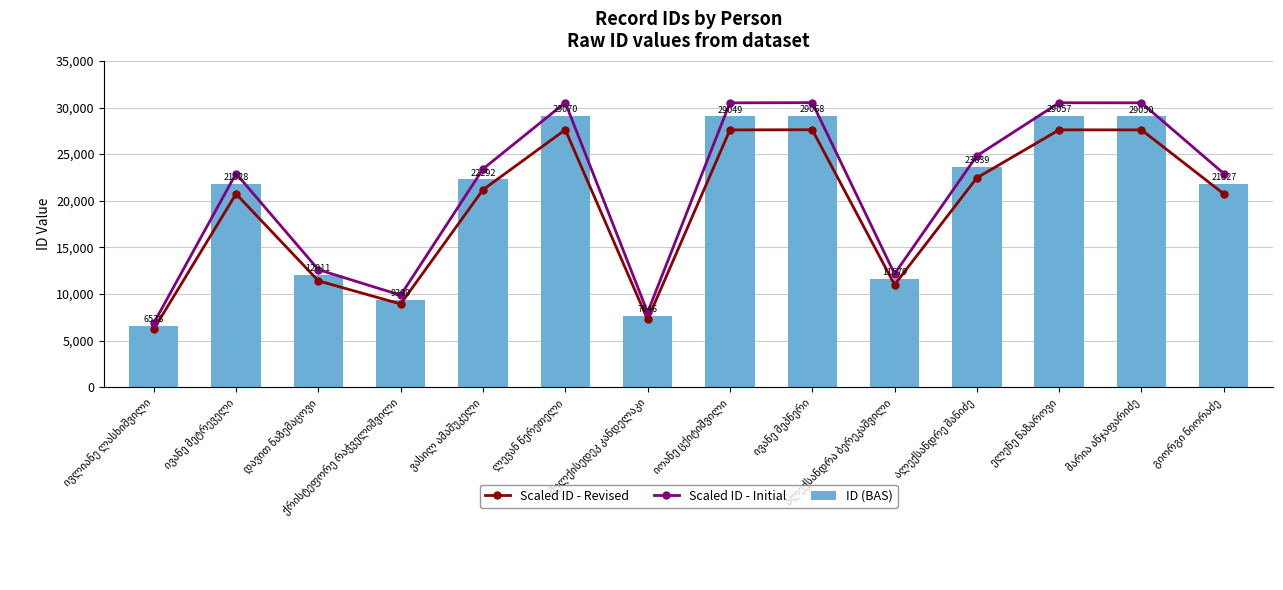

Reading right to left, extract all data points from this chart.

Scaled ID - Revised: 20735.6	27597.5	27604.1	22457.0	11000.0	27614.6	27596.5	7263.7	27616.5	21177.4	8929.0	11410.4	20736.6	6209.2
Scaled ID - Initial: 22918.4	30502.5	30509.9	24821.0	12158.0	30521.4	30501.5	8028.3	30523.5	23406.6	9869.0	12611.6	22919.4	6862.8
ID (BAS): 21827.0	29050.0	29057.0	23639.0	11579.0	29068.0	29049.0	7646.0	29070.0	22292.0	9399.0	12011.0	21828.0	6536.0